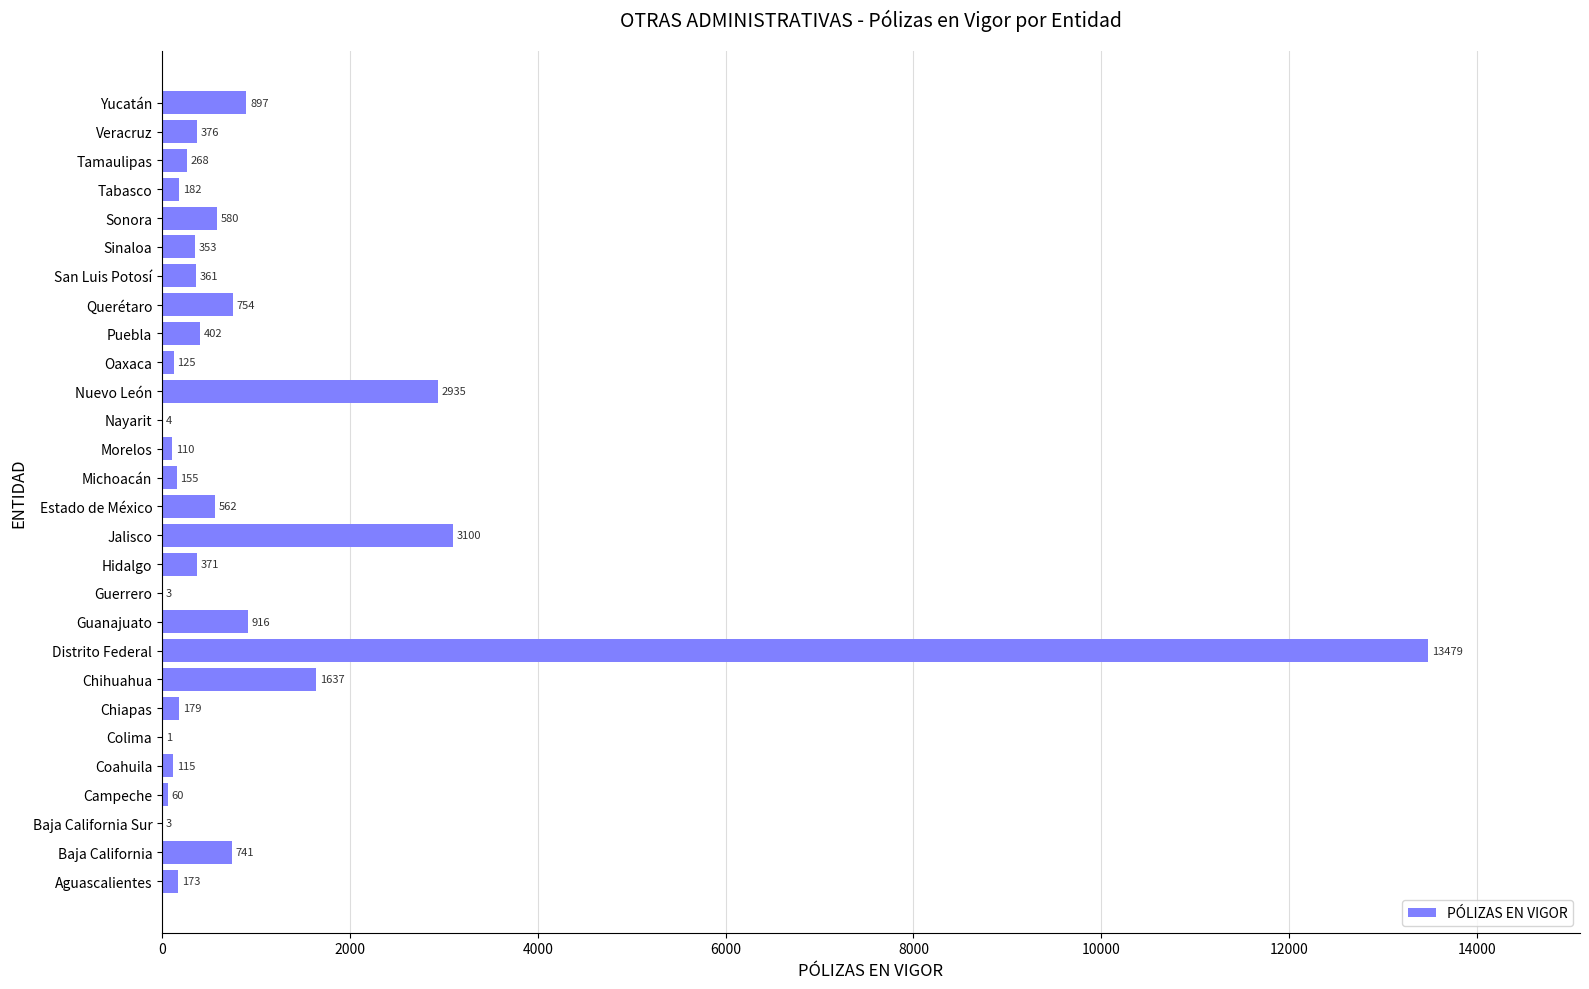

Which has a higher value, Baja California or Guanajuato?

Guanajuato